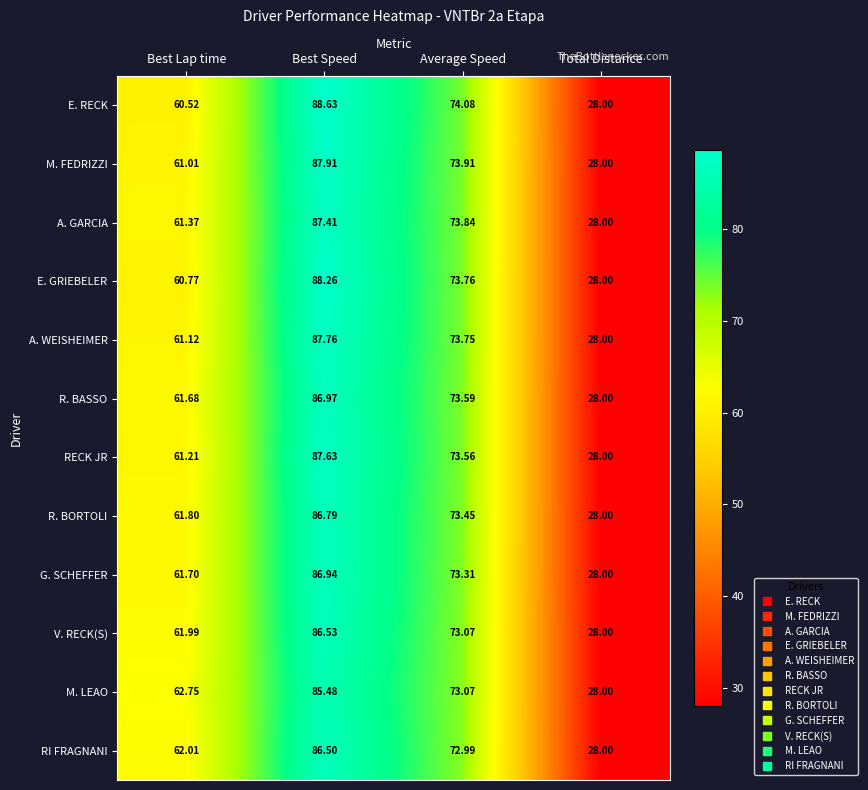

What is the smallest value displayed?

28.0